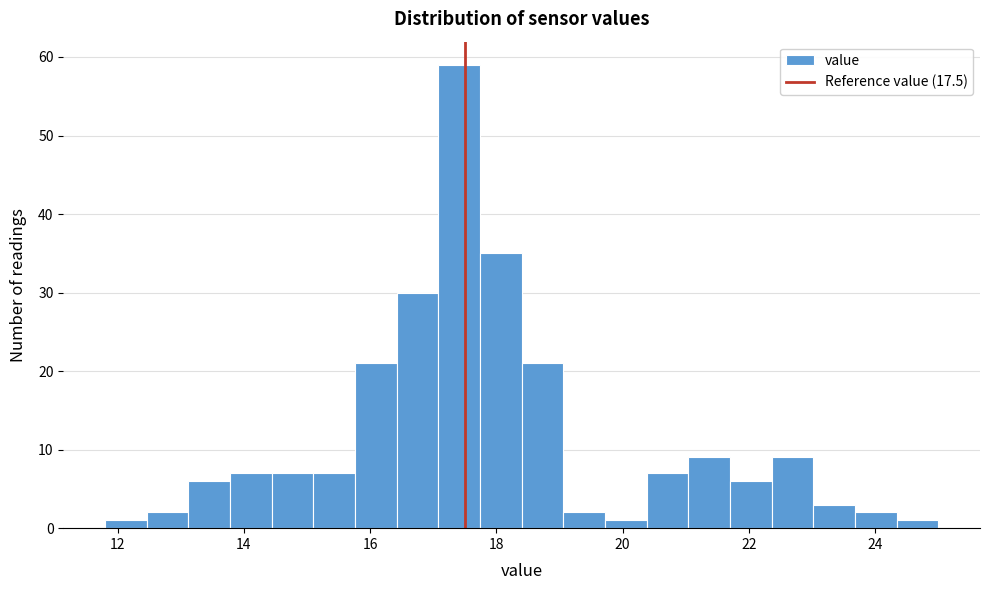

Around what value on the x-axis is the tallest bar? Give the approximate position of its centre, as read against the axis.

17.4